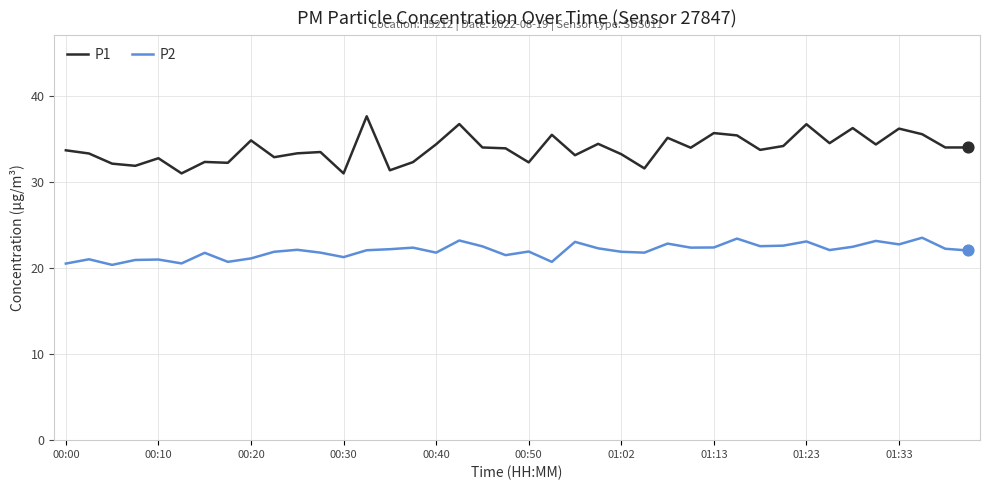

Which series has the largest total across all categories?

P1